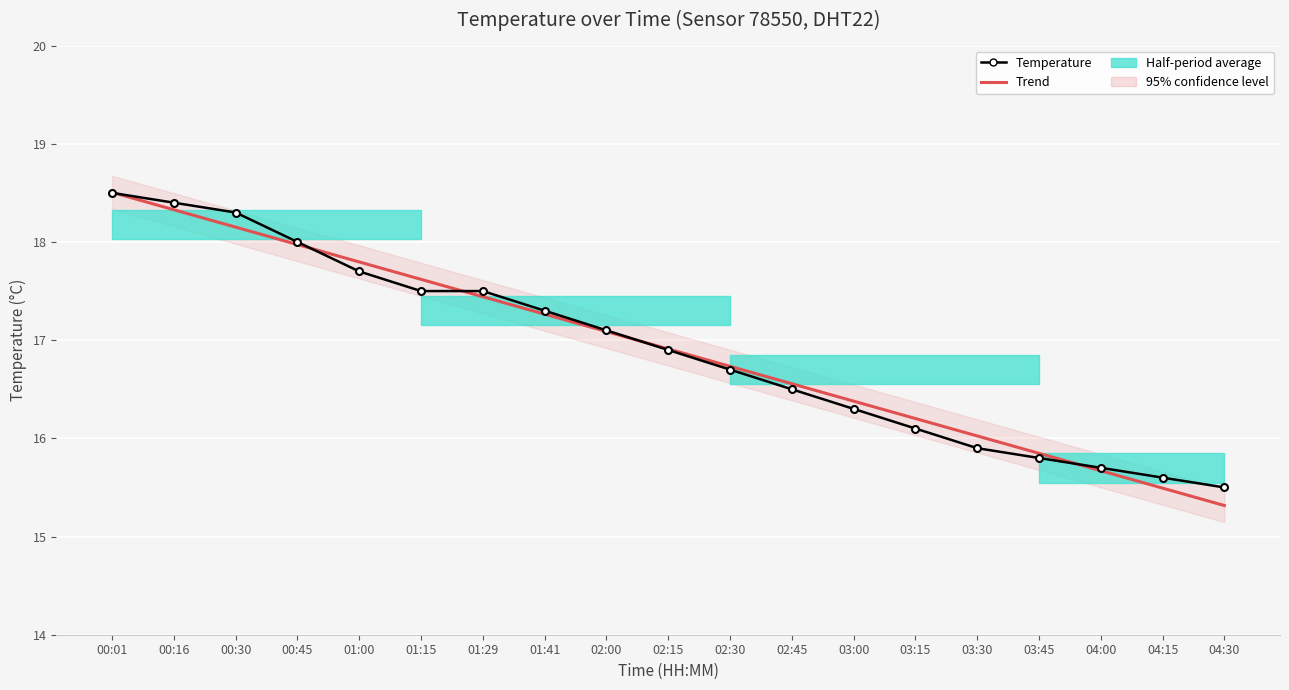

What is the label of the 14th point from the left?

03:15